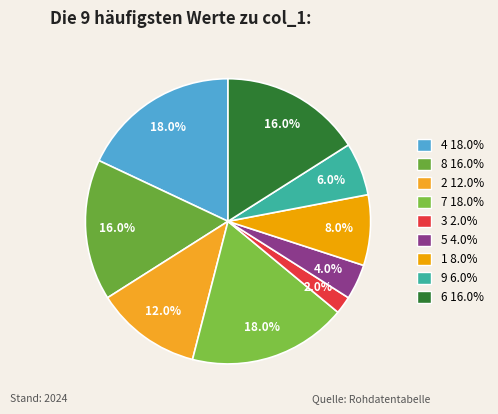

Do 2 and 8 together represent more than half of the pie?

No